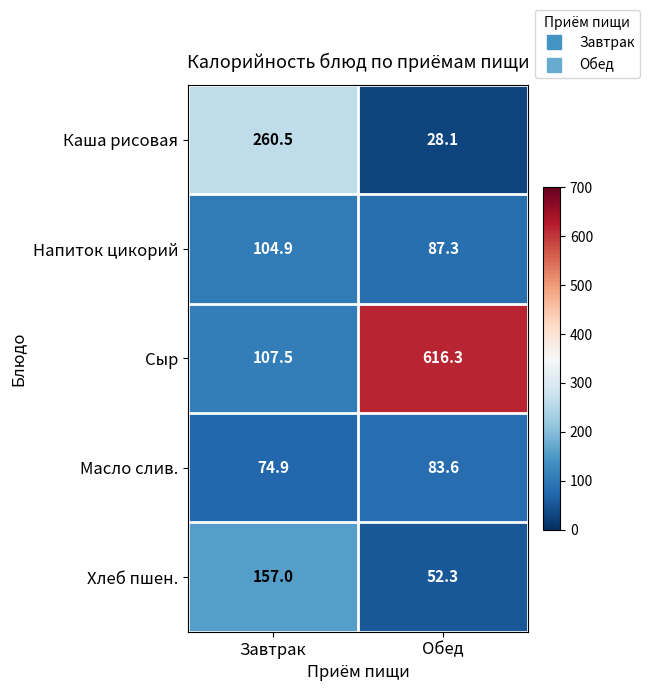

The Хлеб пшен. series shows 46.5 at Завтрак. True or false?

False